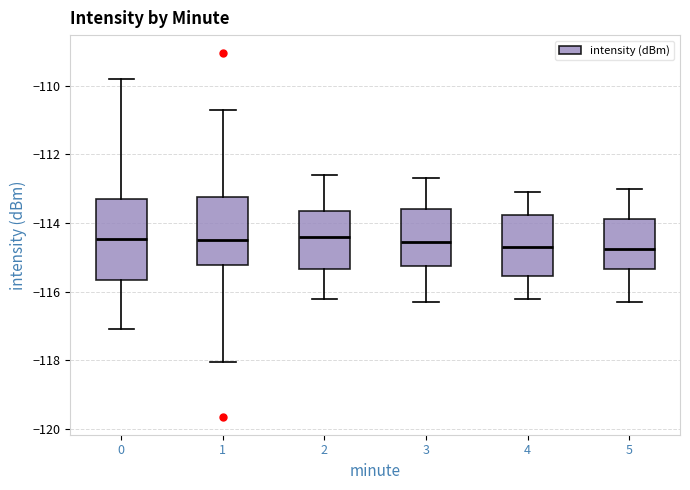

Where does the median line of the box at x = 5 sit on the y-axis? The values are not printed on the chart, so give them approximately, as read against the axis.

-114.8